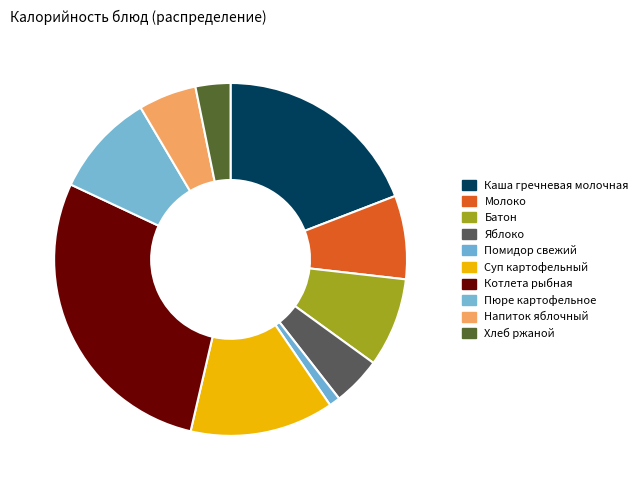

Does Котлета рыбная account for over 50% of the chart?

No